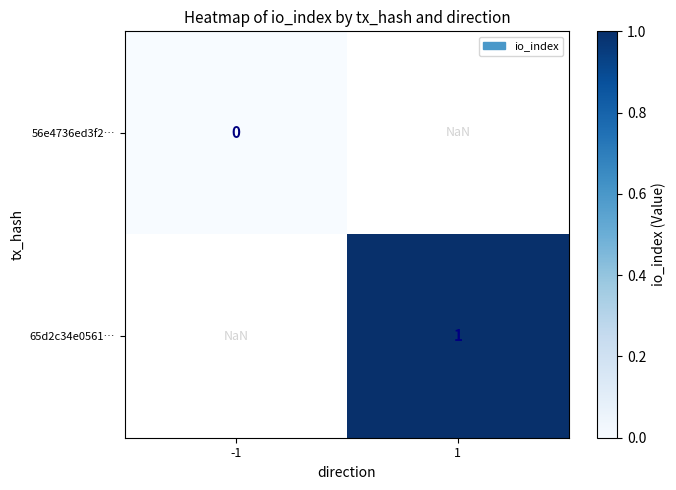

True or false: 65d2c34e0561… has a value of 1.0 at 1.

True